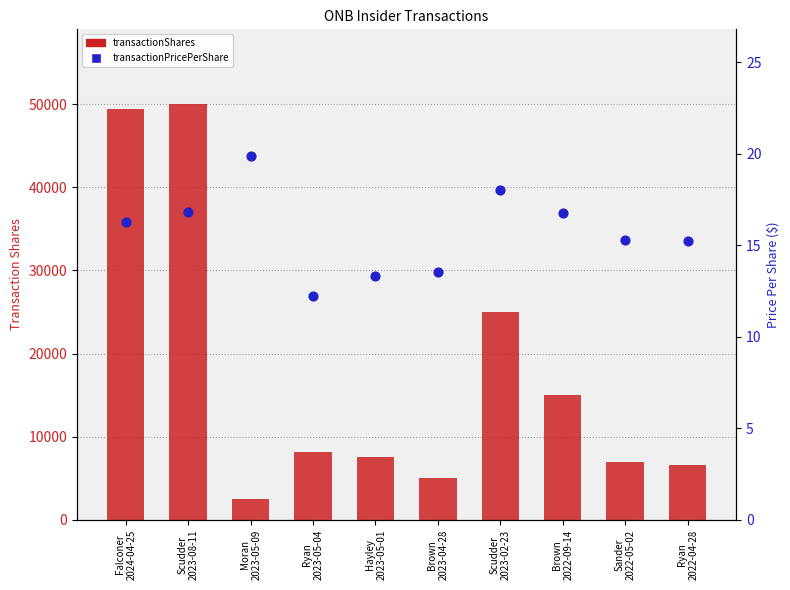

What is the total value across all series at Falconer
2024-04-25?

49391.3